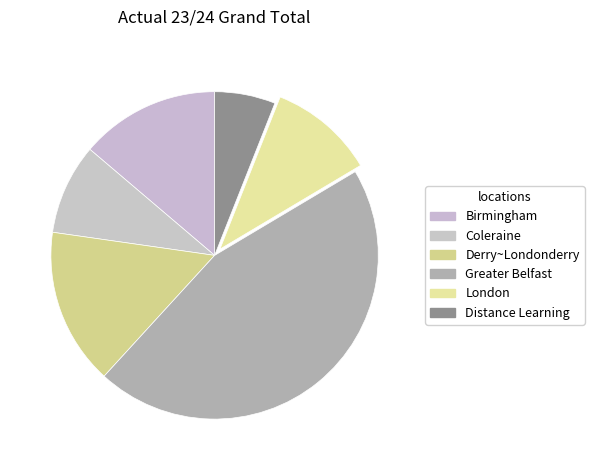

What is the change in value from Greater Belfast to London?

-12035